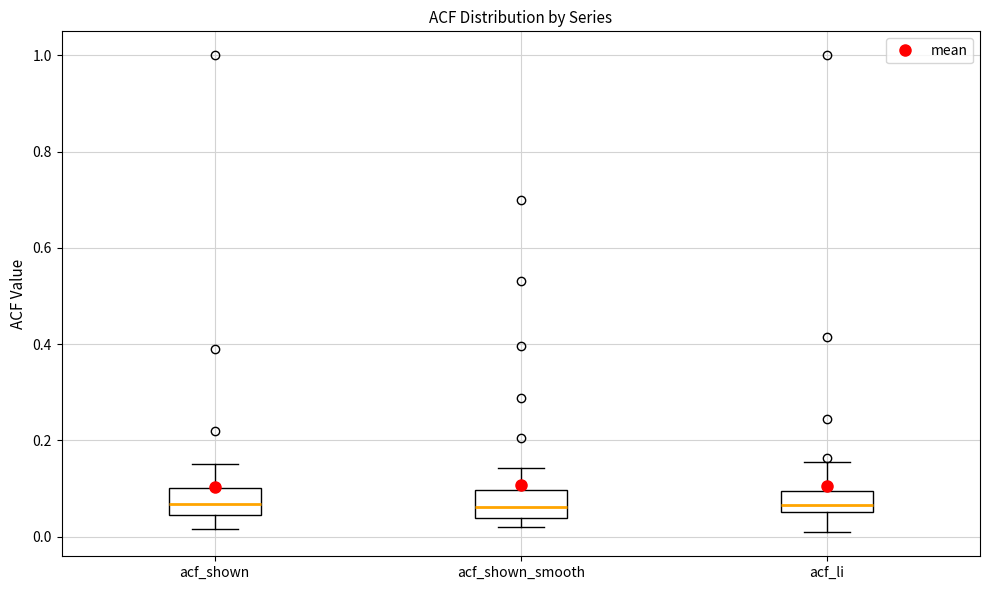

Reading left to right, transcribe this box plot: for each box, give where its median line is, the range the box spans, and where its two whiskers end, as read against the y-axis. The values are not printed on the chart, so give them approximately, as read against the axis.

acf_shown: median 0.06, box 0.04 to 0.10, whiskers 0.02 to 0.16
acf_shown_smooth: median 0.06, box 0.04 to 0.10, whiskers 0.02 to 0.14
acf_li: median 0.06 (just above the box's lower edge), box 0.06 to 0.10, whiskers 0.00 to 0.16